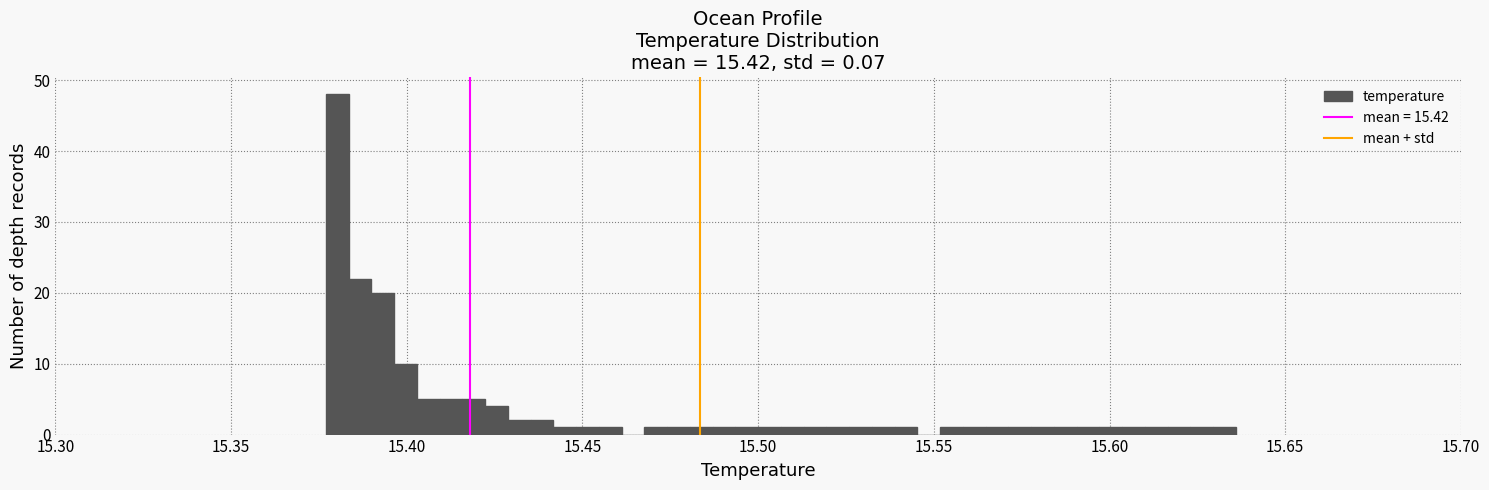

Read against the x-axis, roughly where is the centre of the tallest bar?

15.380